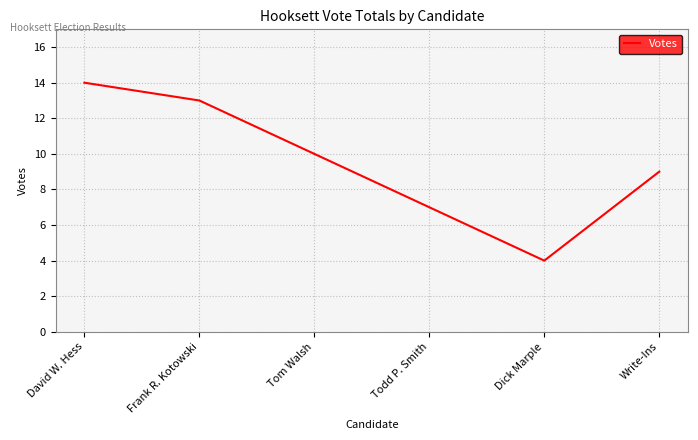

Reading left to right, what are all the values shown in this chart?

David W. Hess=14	Frank R. Kotowski=13	Tom Walsh=10	Todd P. Smith=7	Dick Marple=4	Write-Ins=9